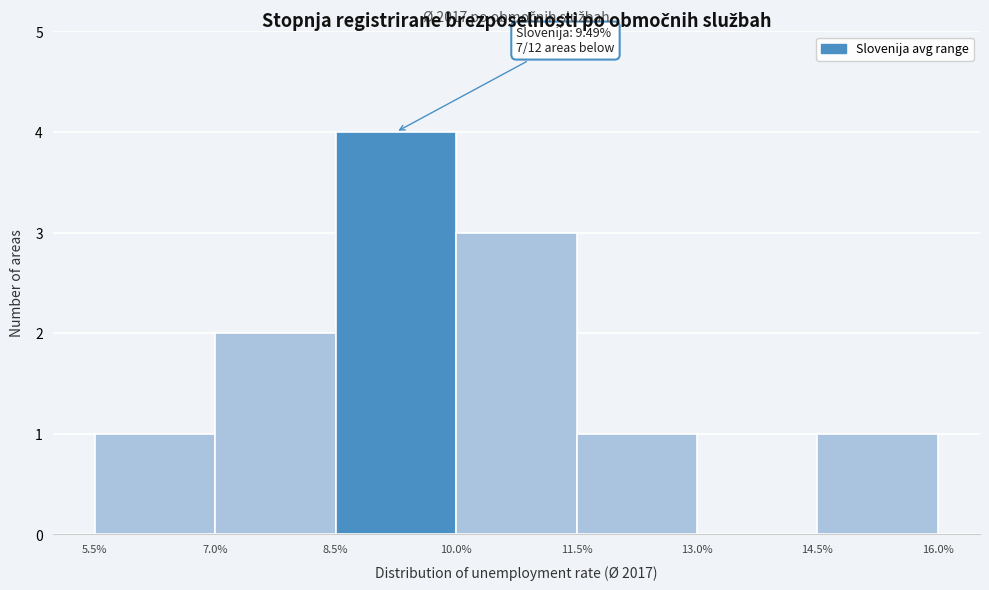

Which range on the x-axis has the tallest bar?

8.5% to 10.0%